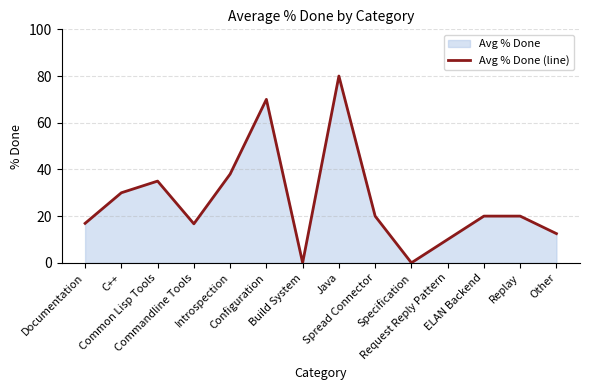

What is the average value?

26.4